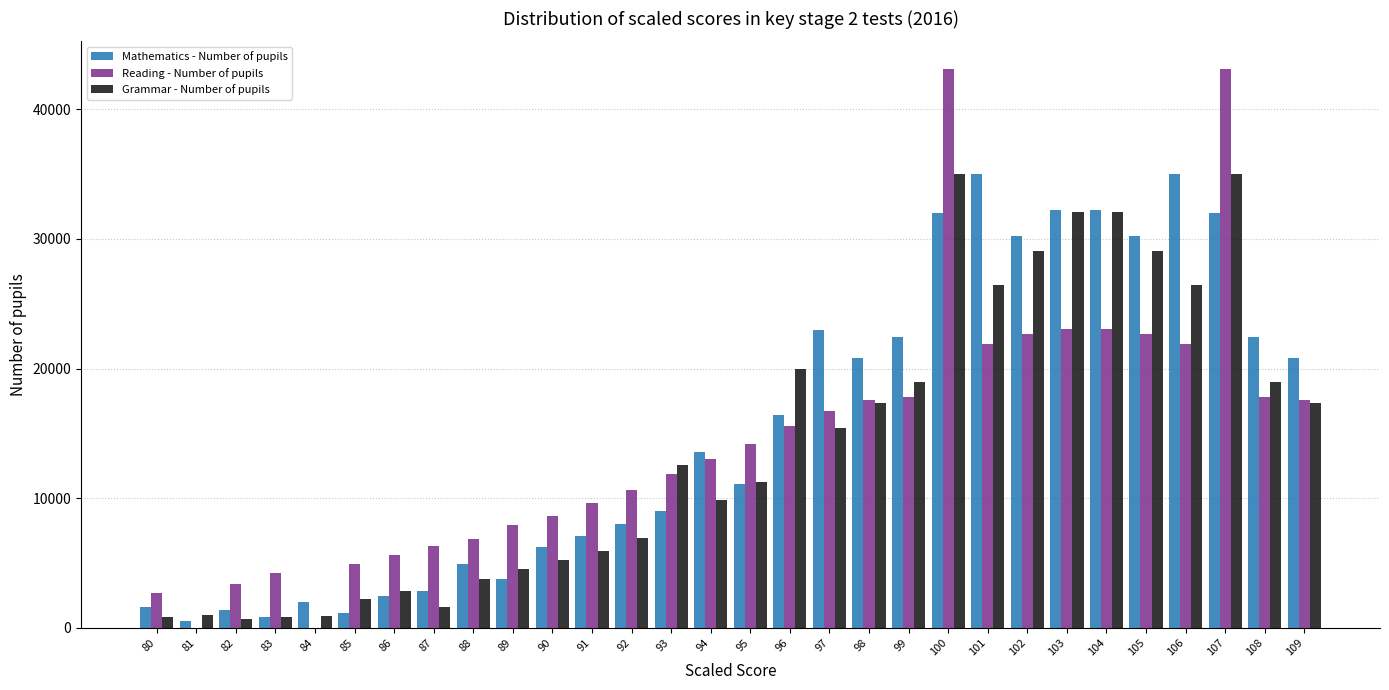

What is the sum of all Reading - Number of pupils values?

434080